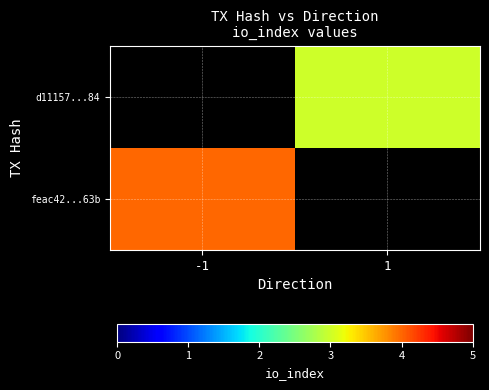

List the labels in order of feac42...63b value, smallest first.

-1, 1